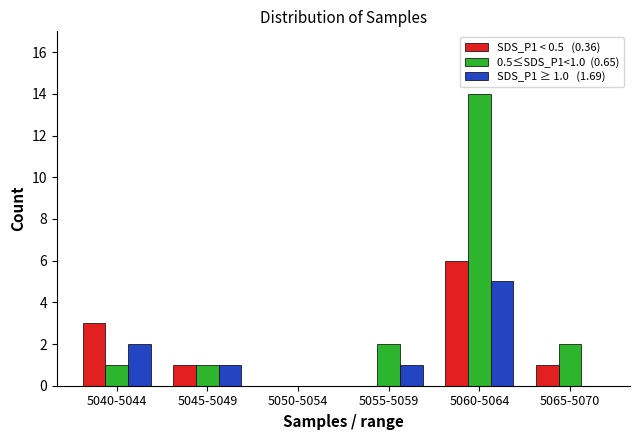

At which category is the sum across all series the highest?

5060-5064